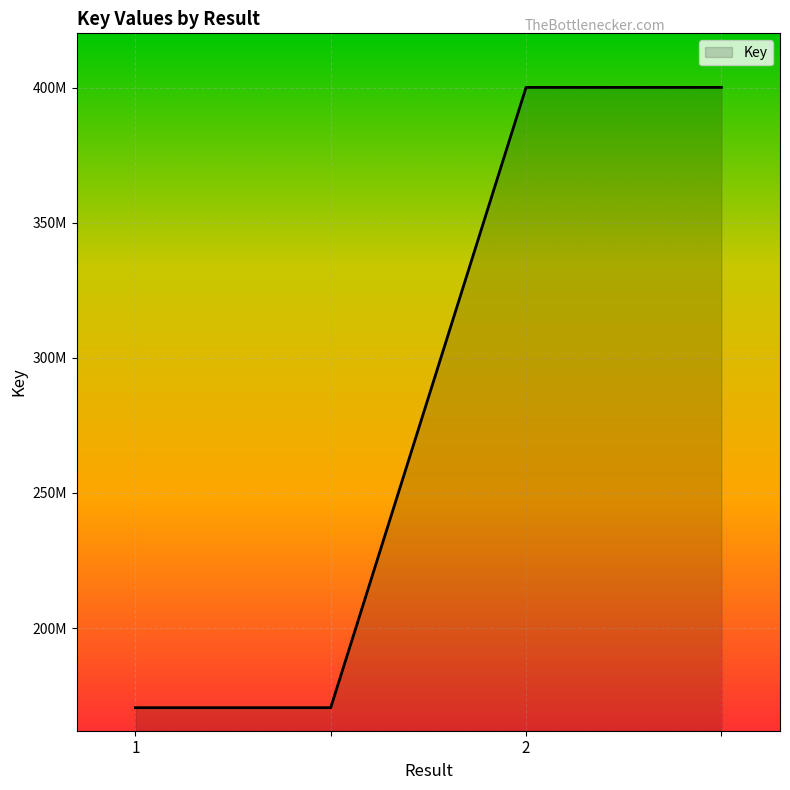

List the labels in order of value, largest first.

2, , 1, 